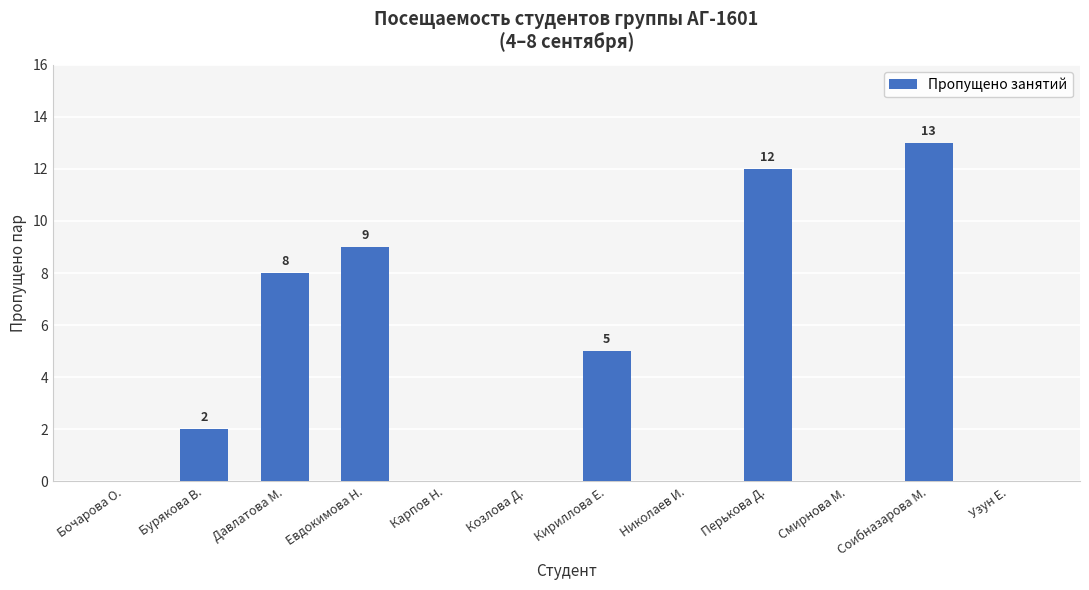

What is the change in value from Перькова Д. to Смирнова М.?

-12